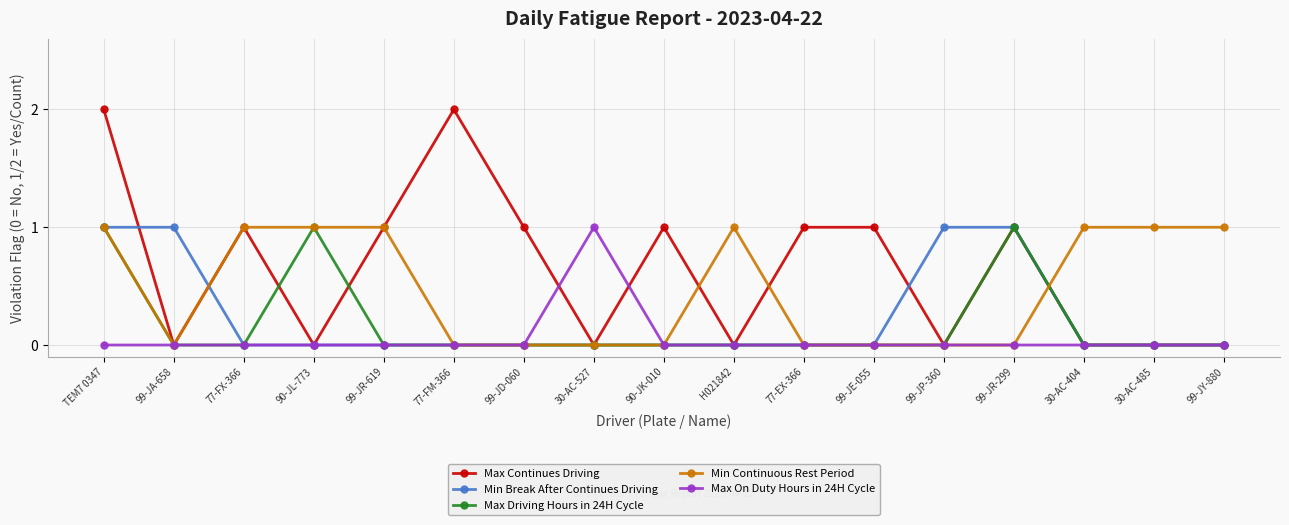

Count the Max Continues Driving values in the range 0 to 1.

15